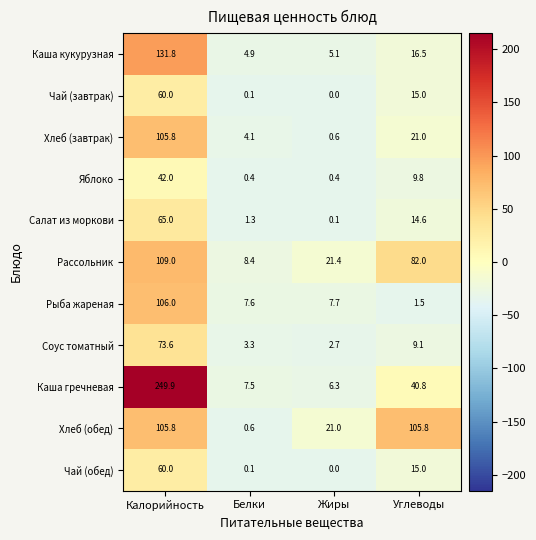

The Хлеб (завтрак) series shows 171.6 at Калорийность. True or false?

False